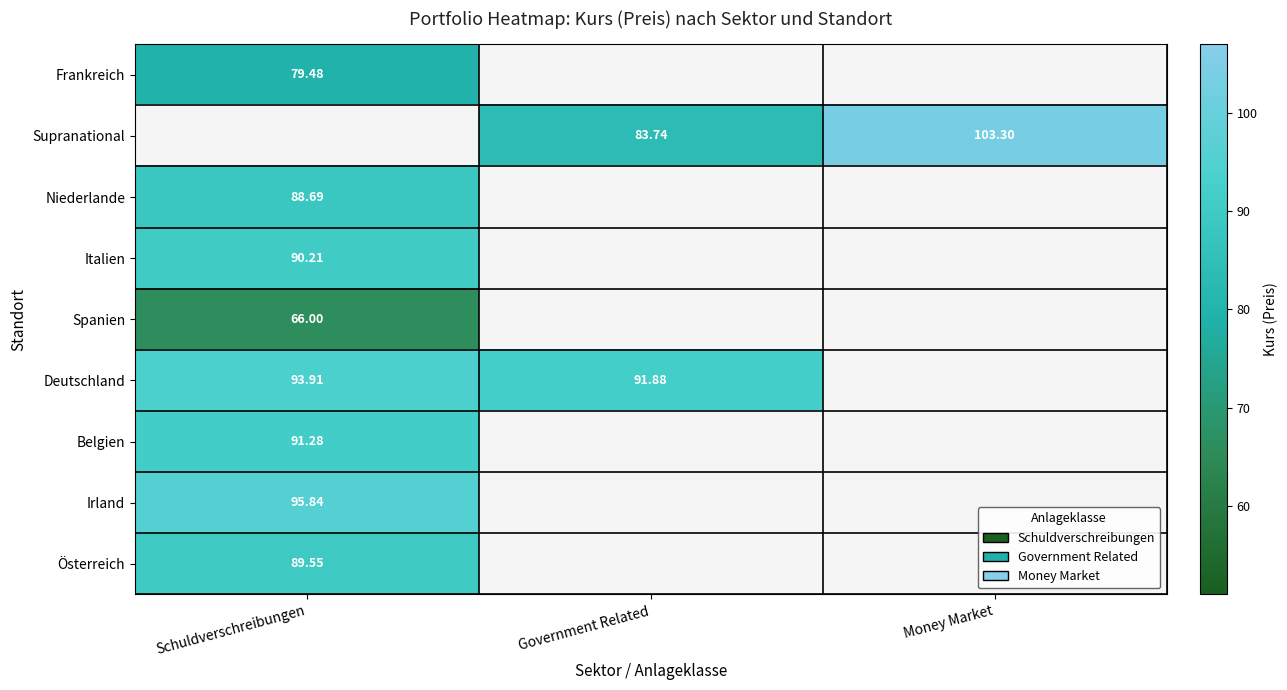

Is it true that Deutschland equals 159.1 at Schuldverschreibungen?

False